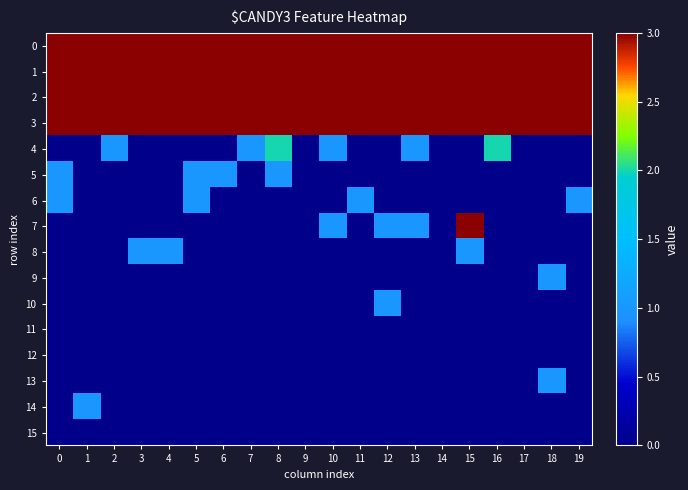

List the series in order of their peak value, highest first.

row_1, row_2, row_0, row_3, row_7, row_4, row_5, row_6, row_8, row_9, row_10, row_13, row_14, row_11, row_12, row_15